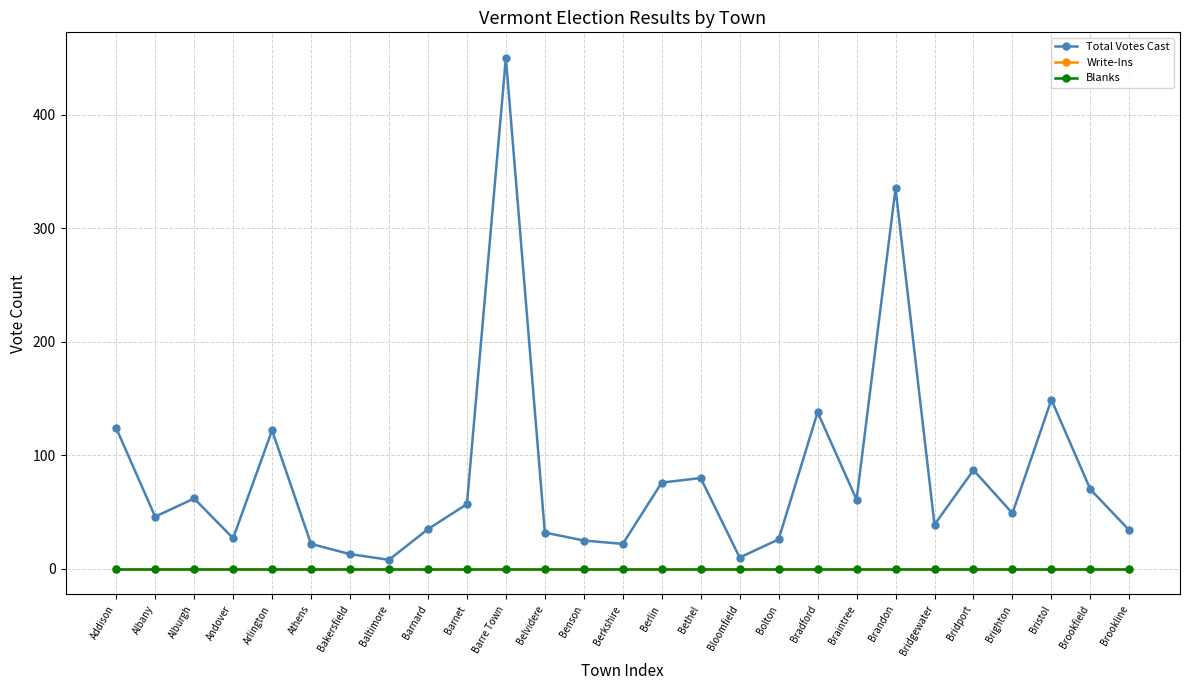

The Total Votes Cast series shows 18 at Alburgh. True or false?

False